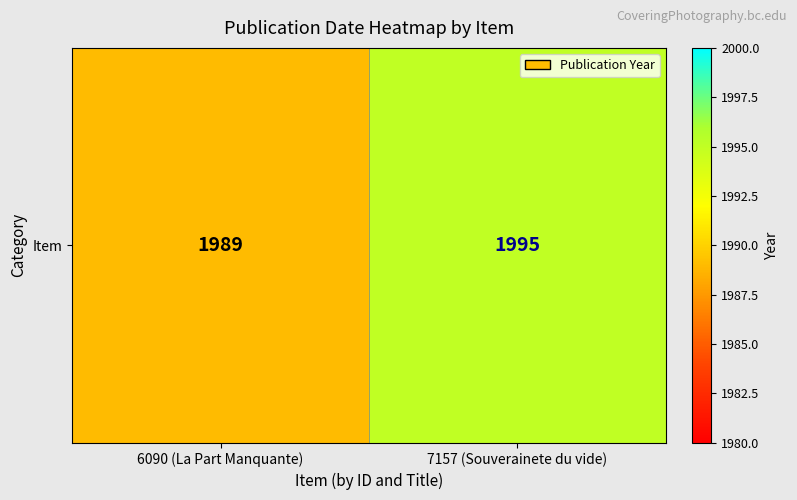

What value does the data have at 7157 (Souverainete du vide)?

1995